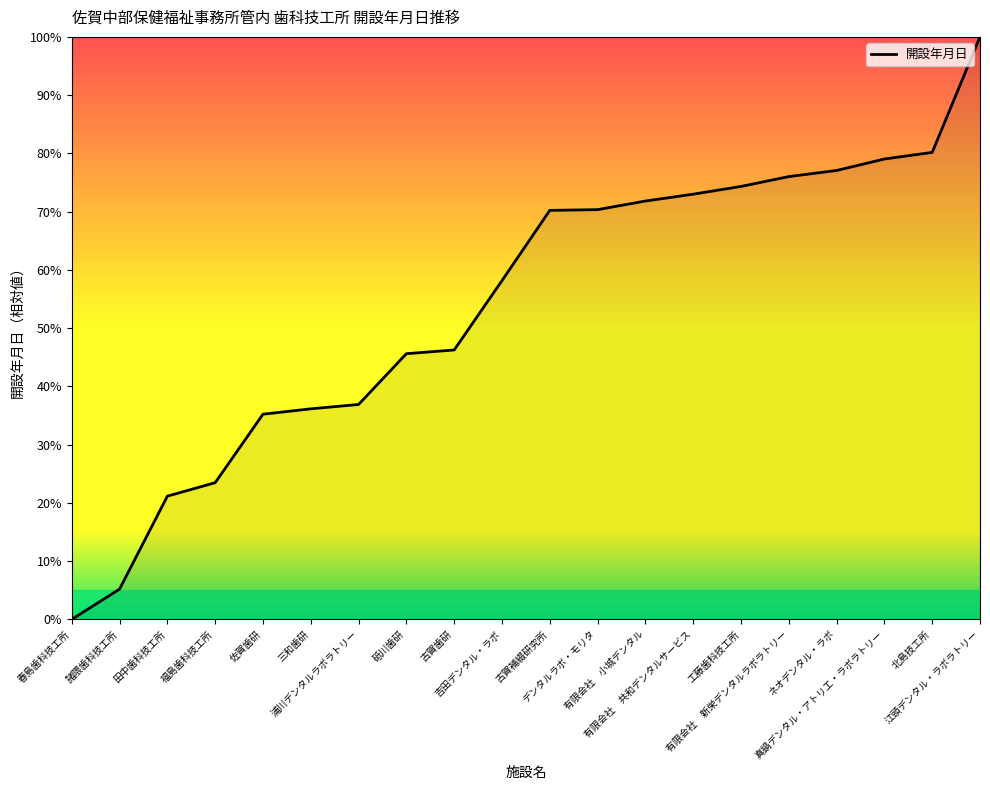

How many lines are shown in the chart?

1